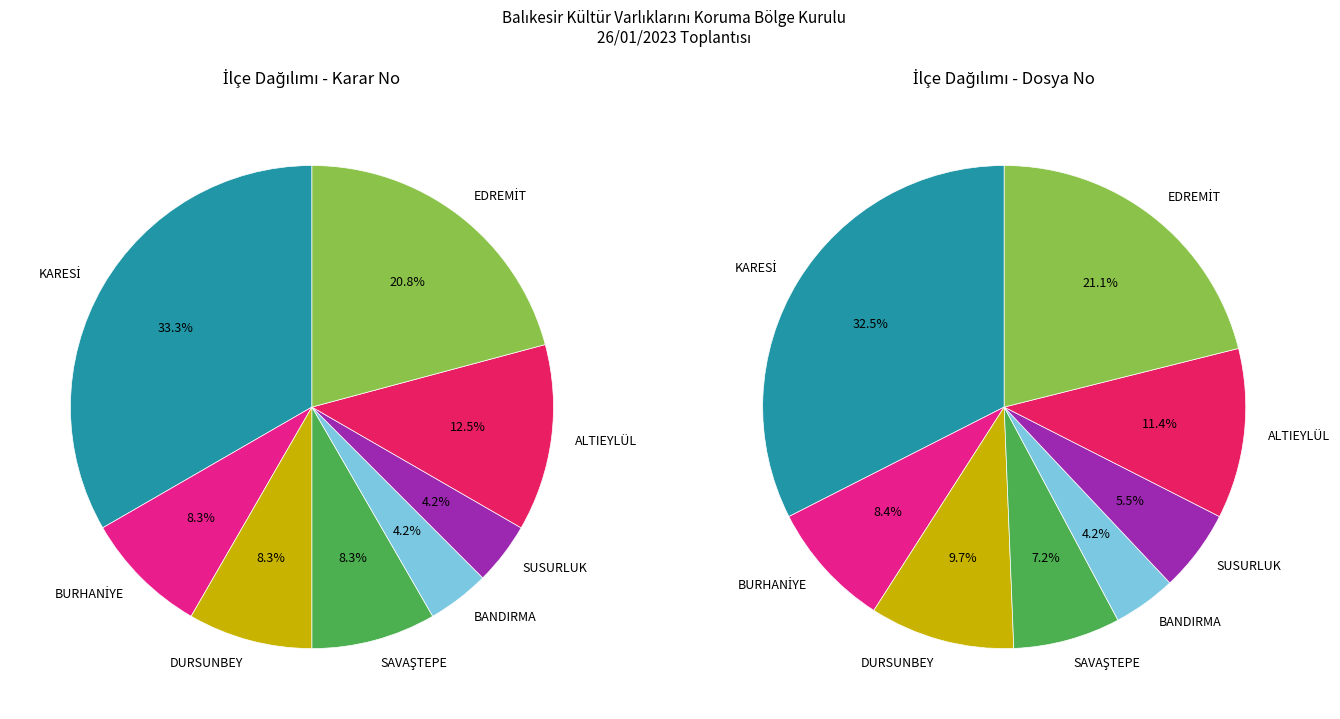

The SUSURLUK slice represents 19% of the pie. True or false?

False